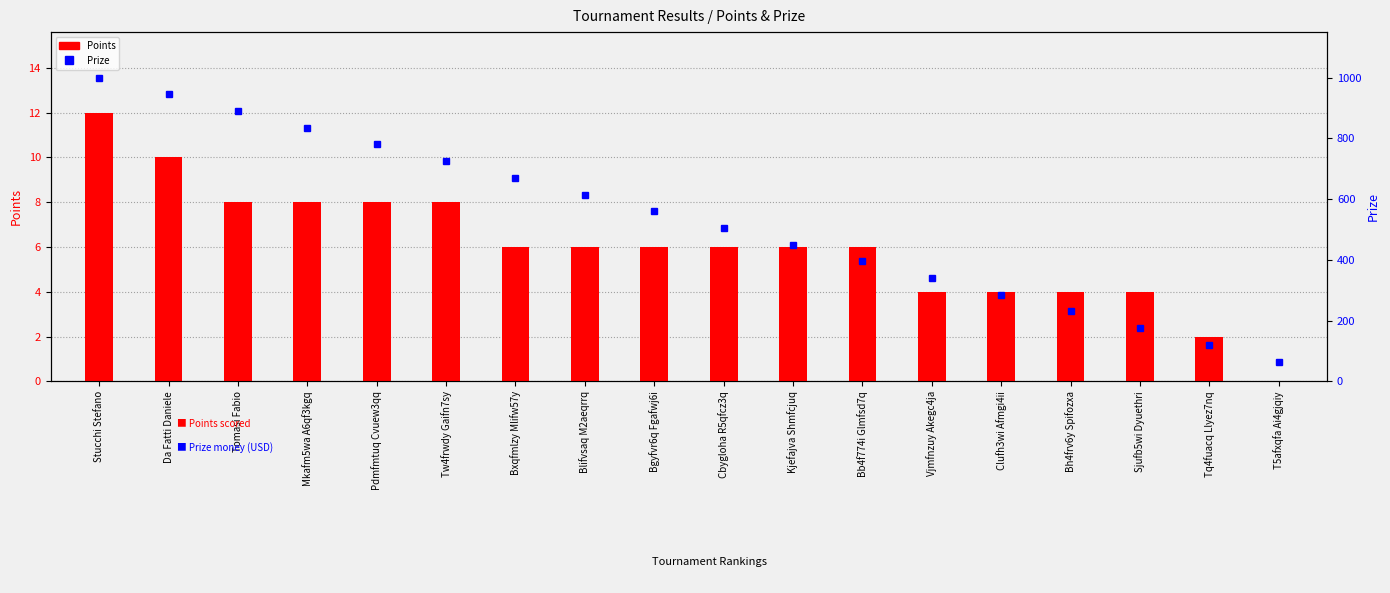

Where is Prize nearest to the value 532?

Cbygloha R5qfcz3q